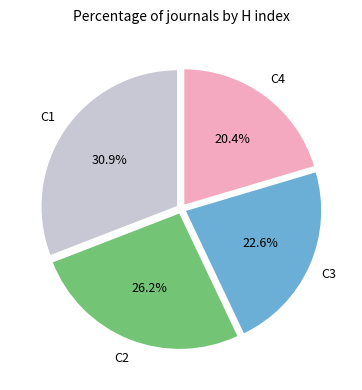

Is there a majority slice in this chart?

No